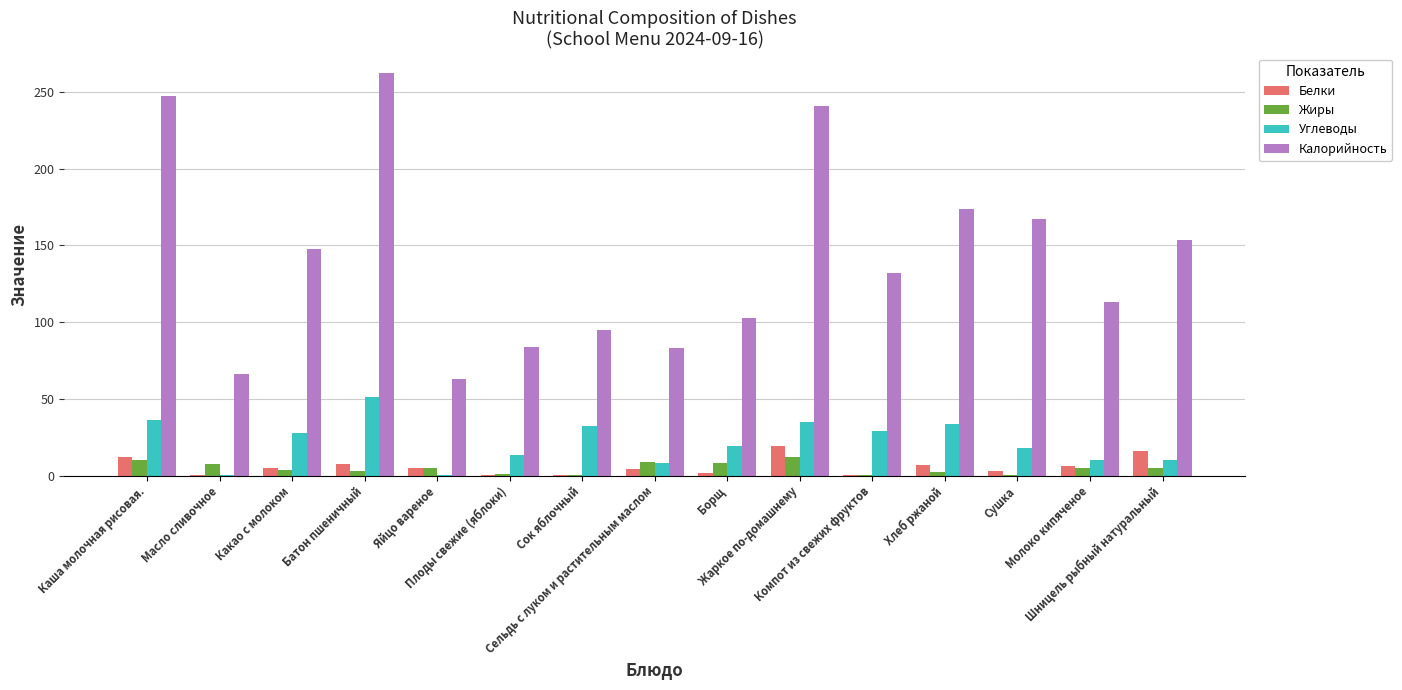

What is the greatest value displayed?

262.0